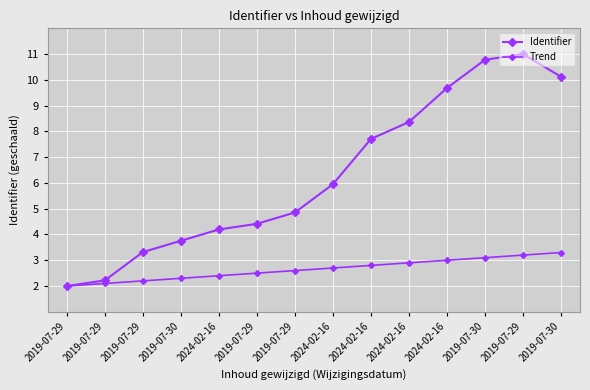

True or false: Trend and Identifier cross at least once.

False